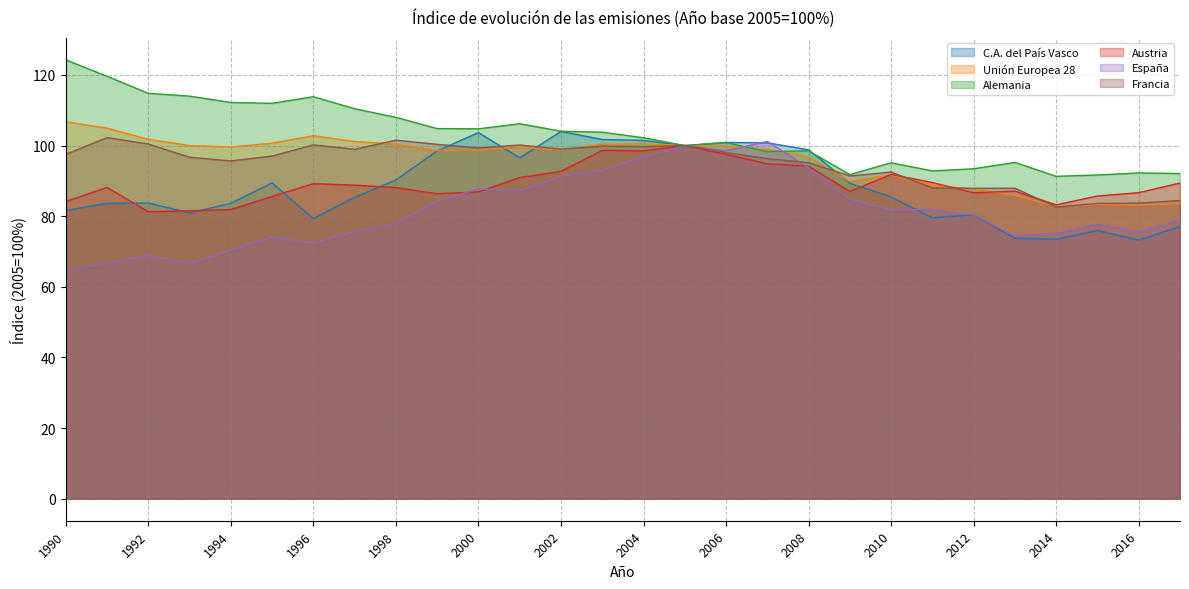

Where is Alemania nearest to the value 107?

2001